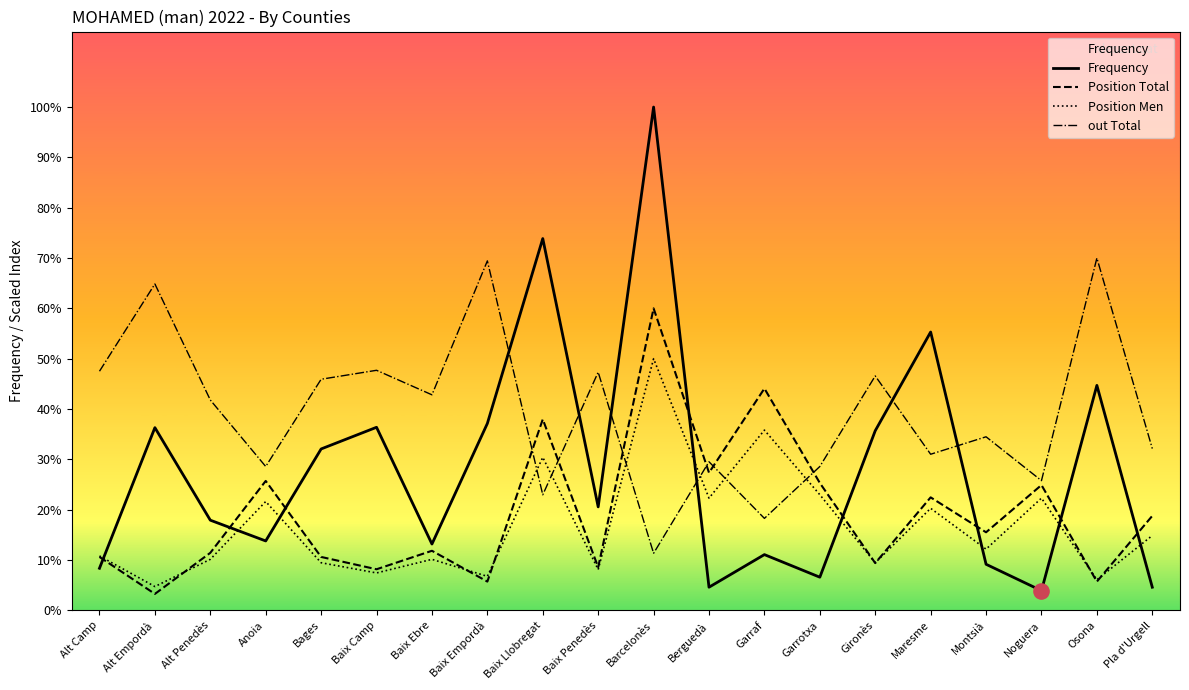

At which category is the sum across all series the highest?

Barcelonès